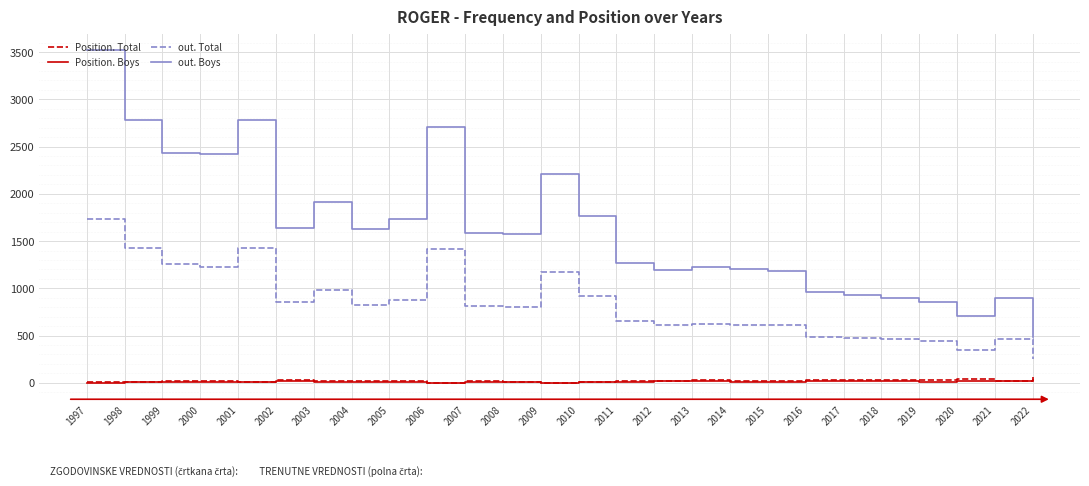

Is the value of Position. Boys at 1997 greater than the value of out. Total at 1999?

No